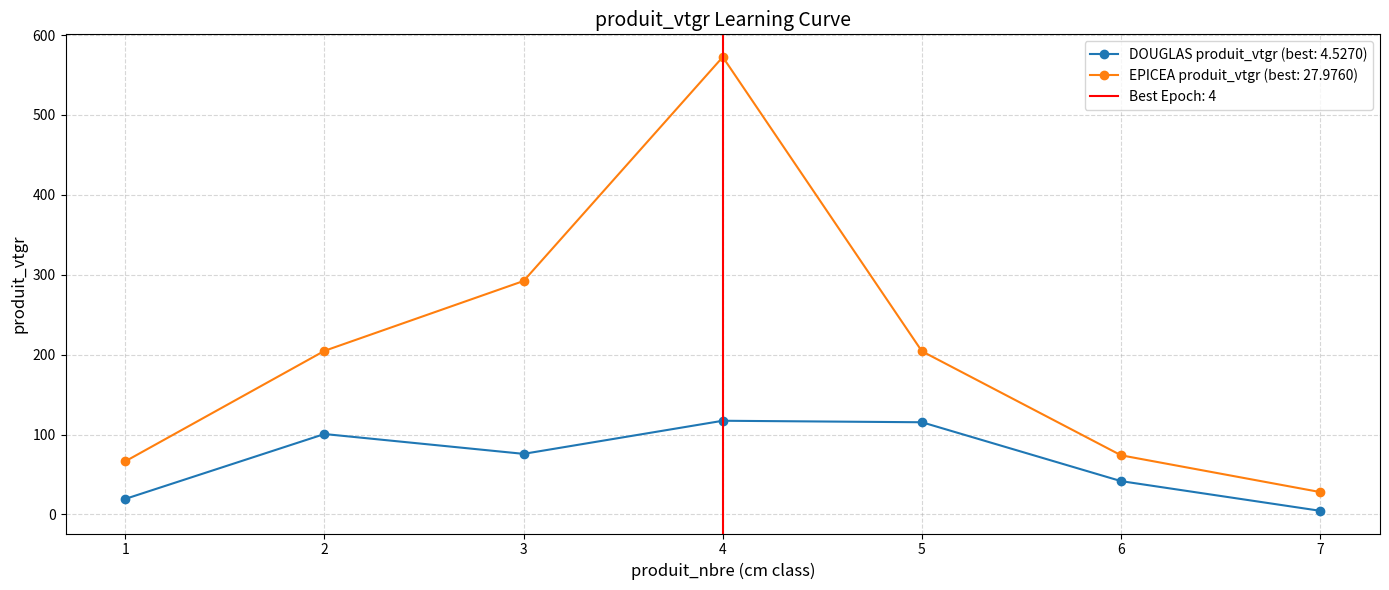

What is the difference between the highest and lowest values at 5?

88.8